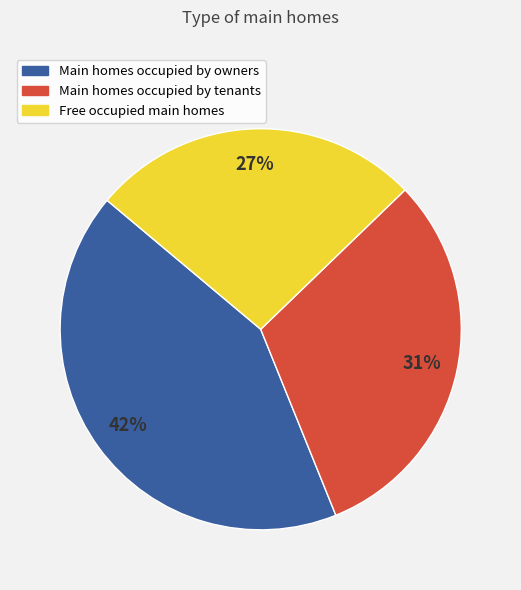

Is there any slice that represents more than half of the pie?

No